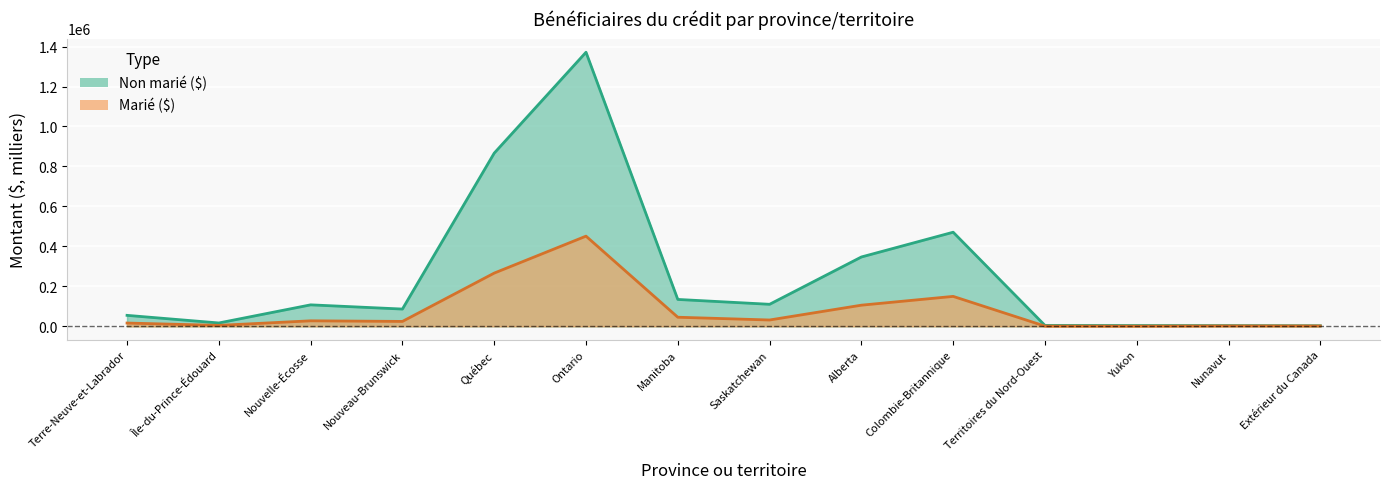

Which category has the highest value across all series?

Ontario